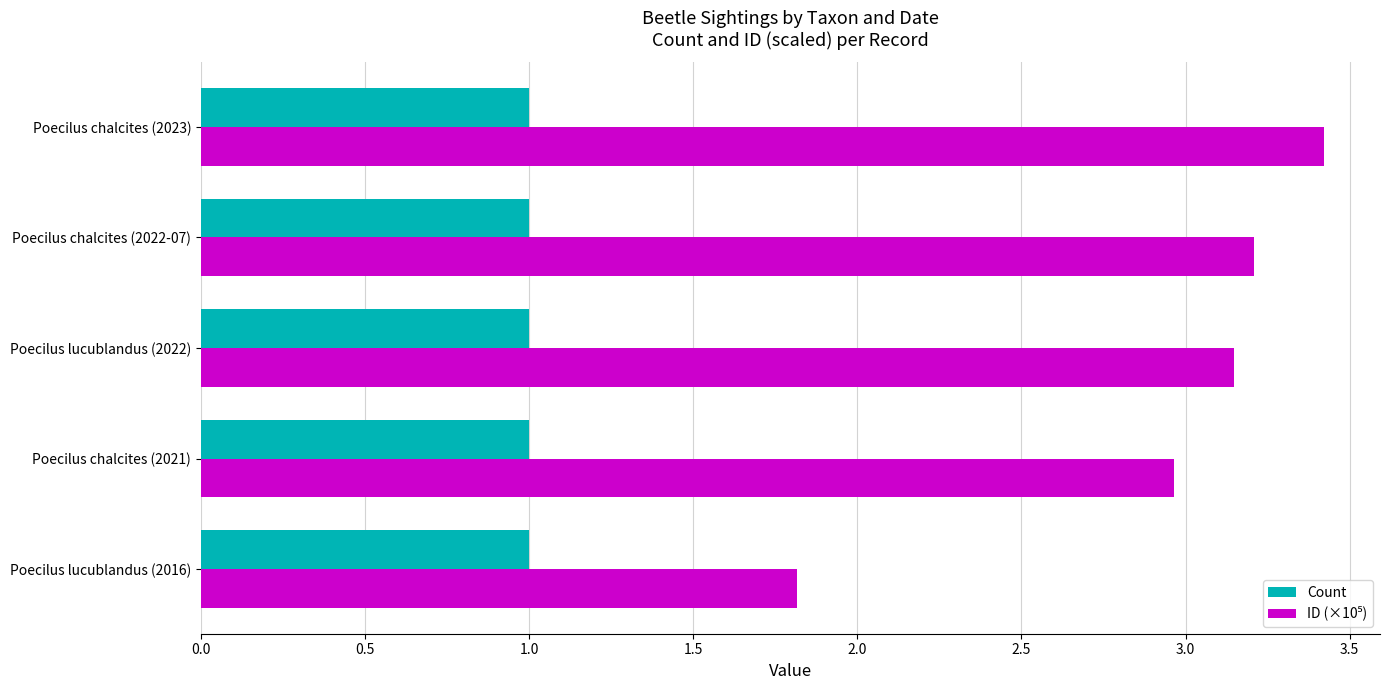

What is the total value across all series at Poecilus lucublandus (2016)?

2.8